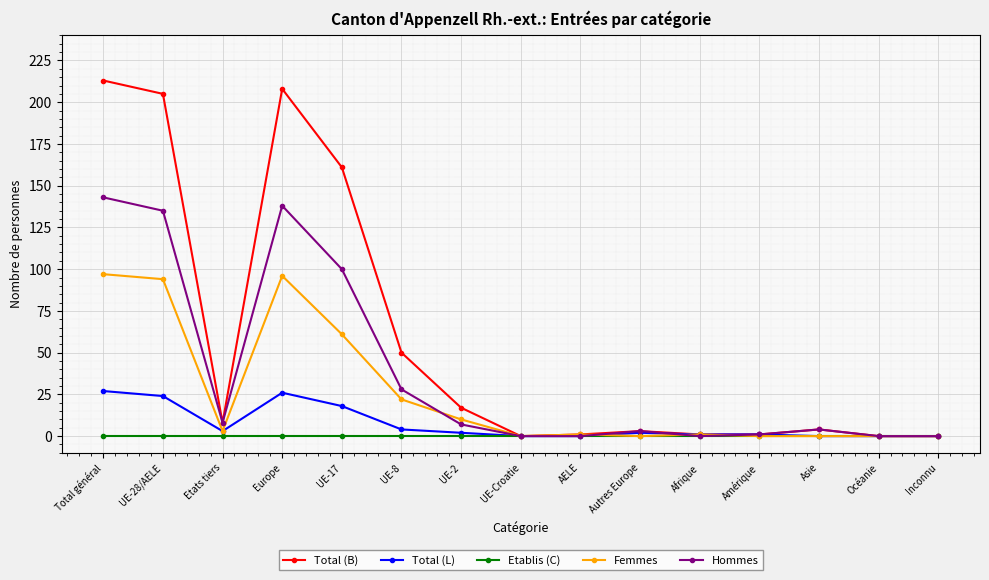

Is this an area chart (filled region under the line)?

No